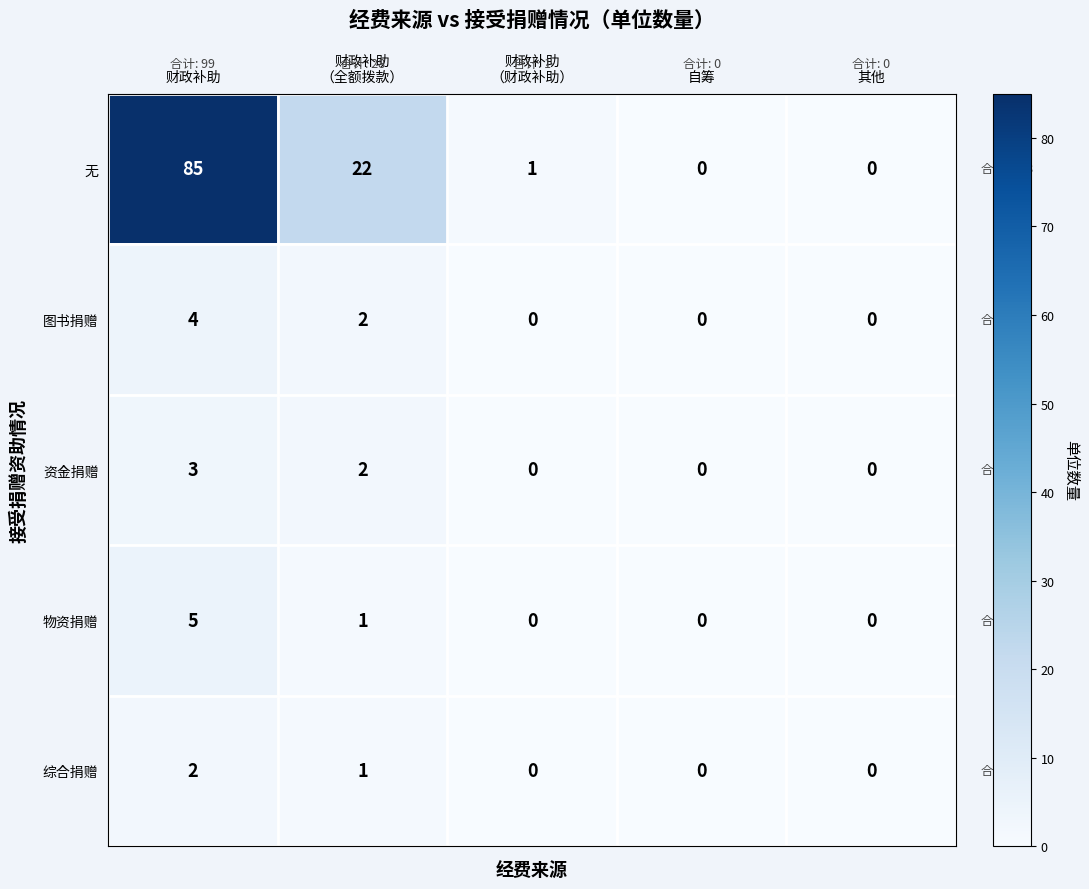

Is it true that 无 equals 85 at 财政补助?

True